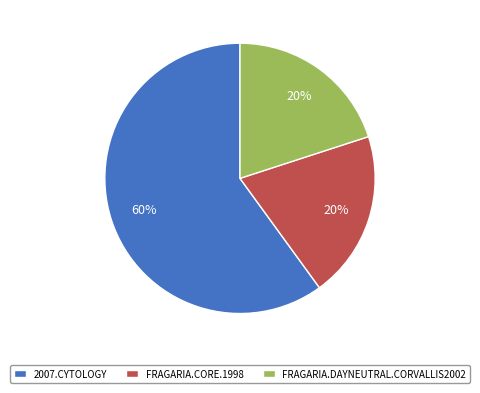

What is the ratio of the value at 2007.CYTOLOGY to the value at FRAGARIA.CORE.1998?

3.0